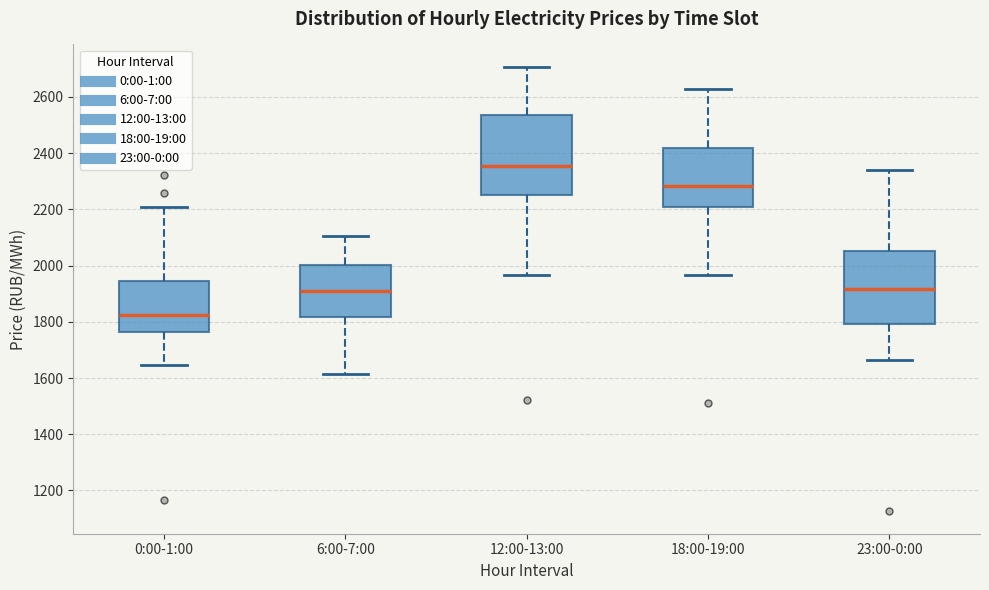

Reading left to right, transcribe this box plot: for each box, give where its median line is, the range the box spans, and where its two whiskers end, as read against the y-axis. The values are not printed on the chart, so give them approximately, as read against the axis.

0:00-1:00: median 1820, box 1760 to 1940, whiskers 1640 to 2200
6:00-7:00: median 1900, box 1820 to 2000, whiskers 1620 to 2100
12:00-13:00: median 2360, box 2260 to 2540, whiskers 1960 to 2700
18:00-19:00: median 2280, box 2200 to 2420, whiskers 1960 to 2620
23:00-0:00: median 1920, box 1800 to 2060, whiskers 1660 to 2340